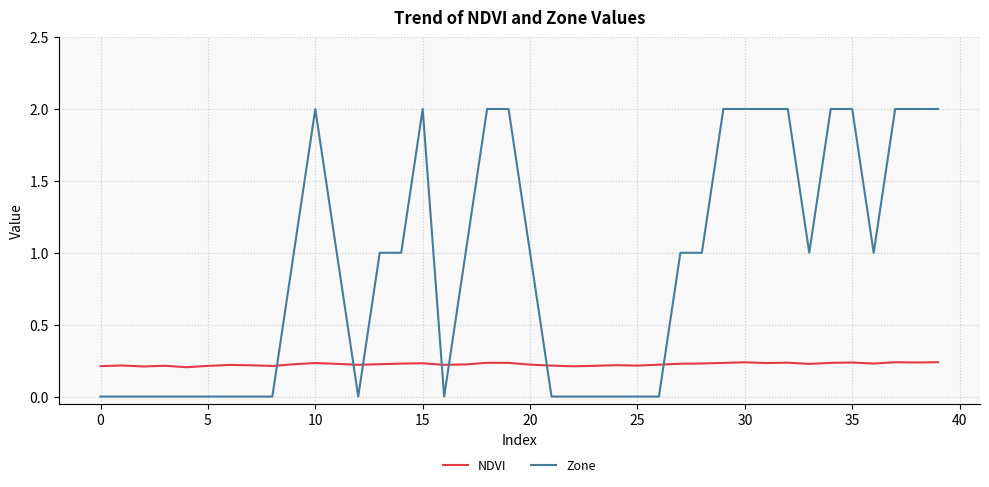

Which series has the largest total across all categories?

Zone